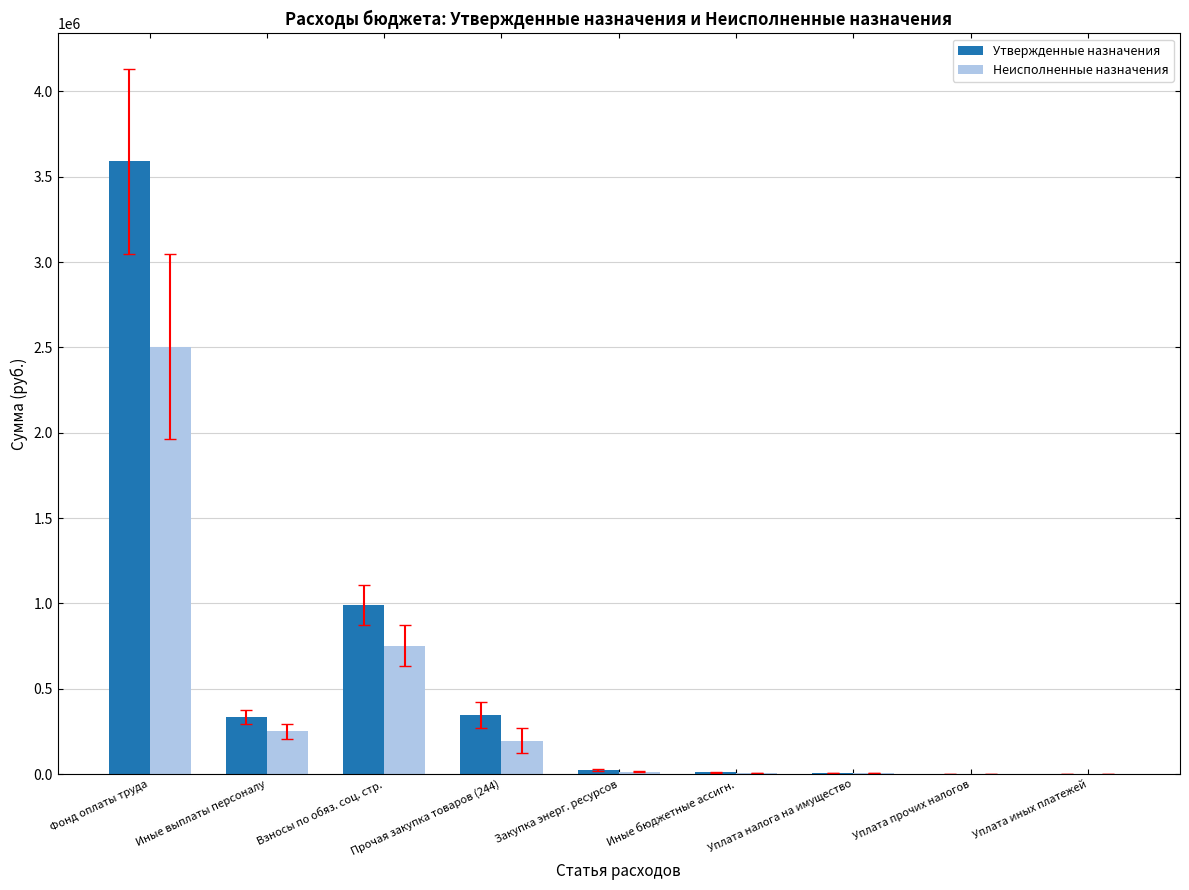

How many groups of bars are there?

9